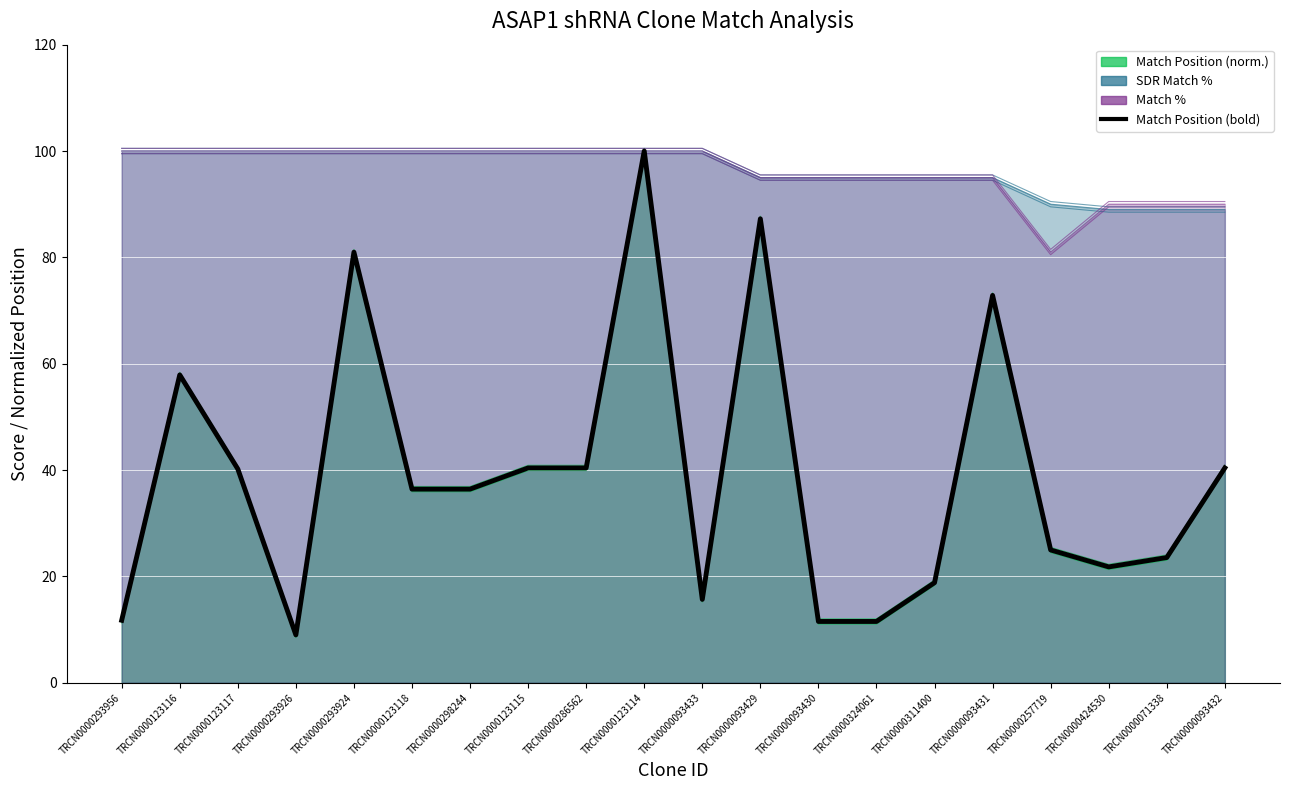

How many interior local peaks (higher than both neighbors) does the data have?

5